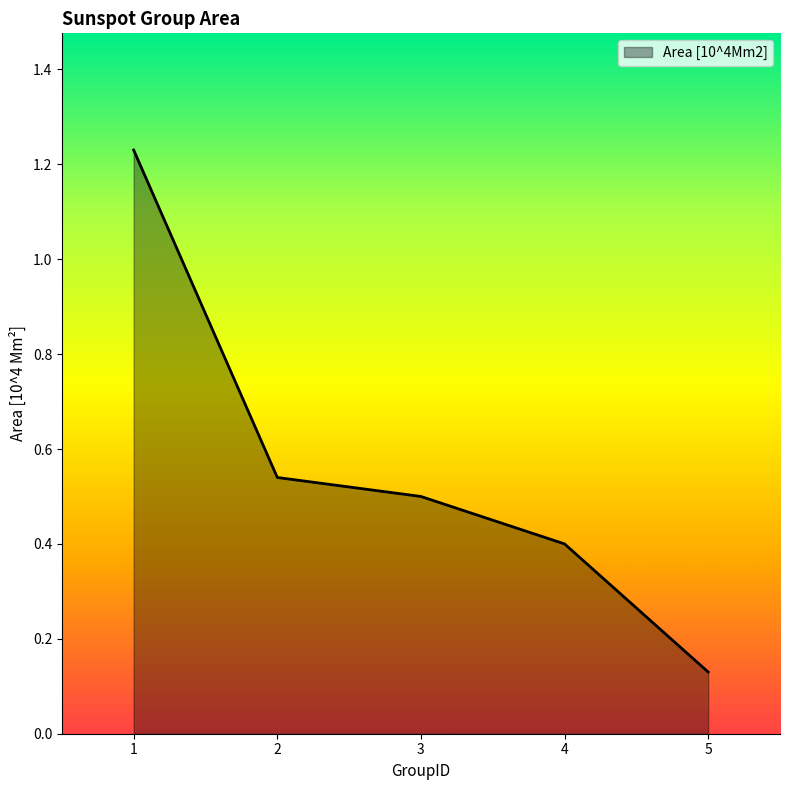

True or false: there are more than 1 points higher than both neighbors.

False